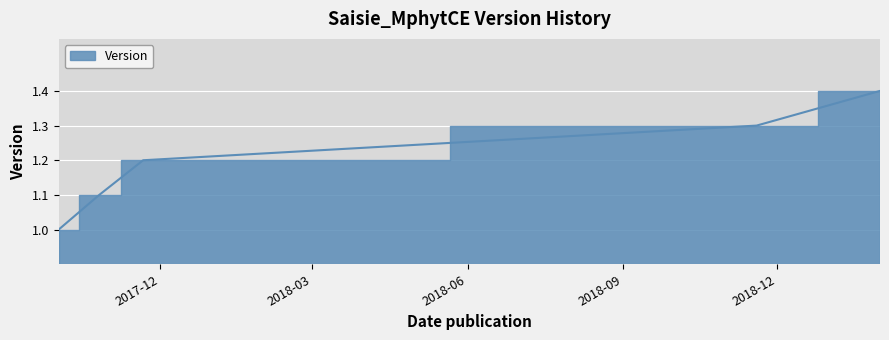

List the labels in order of value, smallest first.

2017-10-02, 2017-10-26, 2017-11-21, 2018-11-19, 2019-01-31